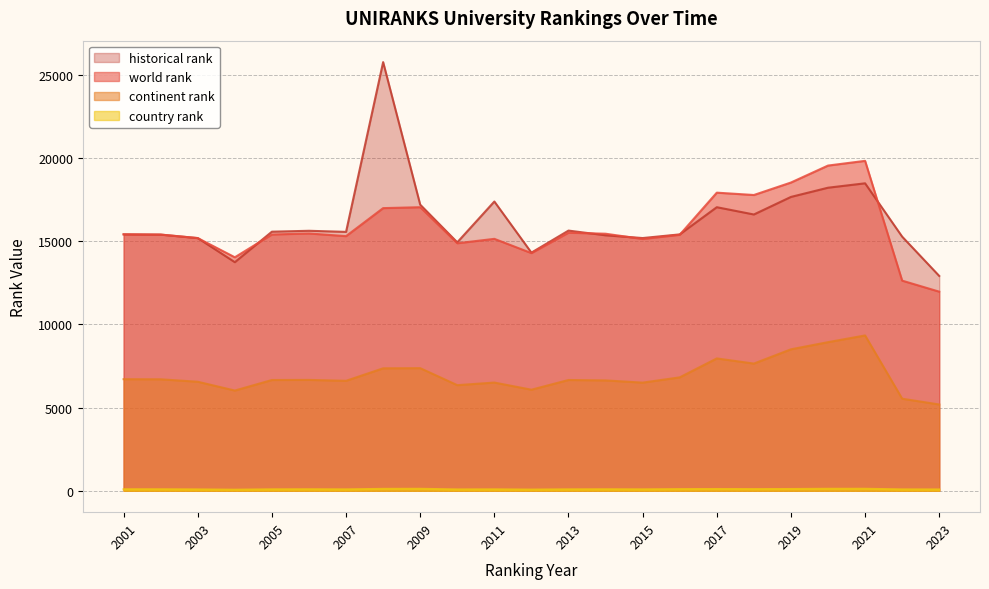

At 2005, list the series in order from smallest to largest.

country rank, continent rank, world rank, historical rank